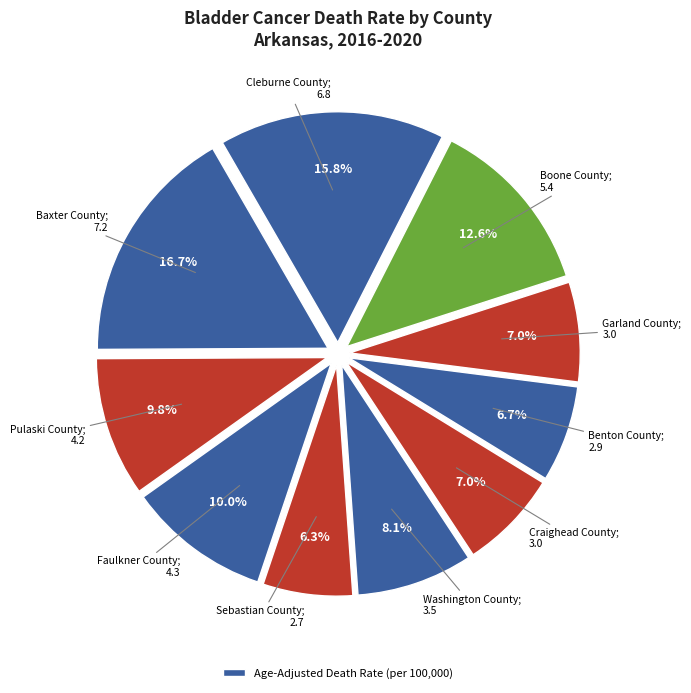

To the nearest percent, what is the average slice percentage?

10%